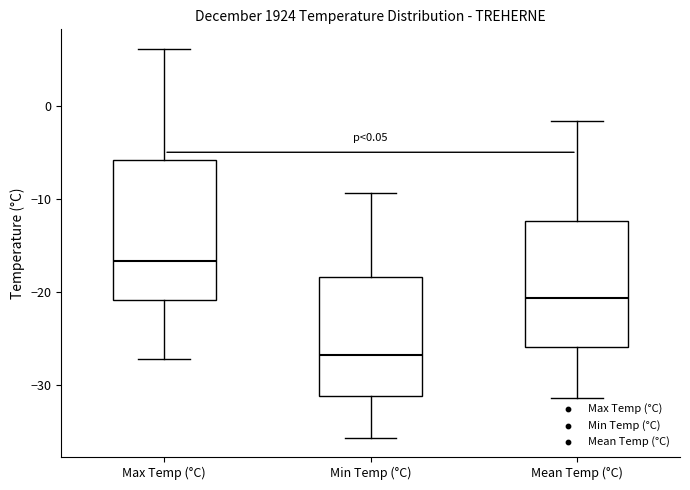

Which box has the highest median line?

Max Temp (°C)